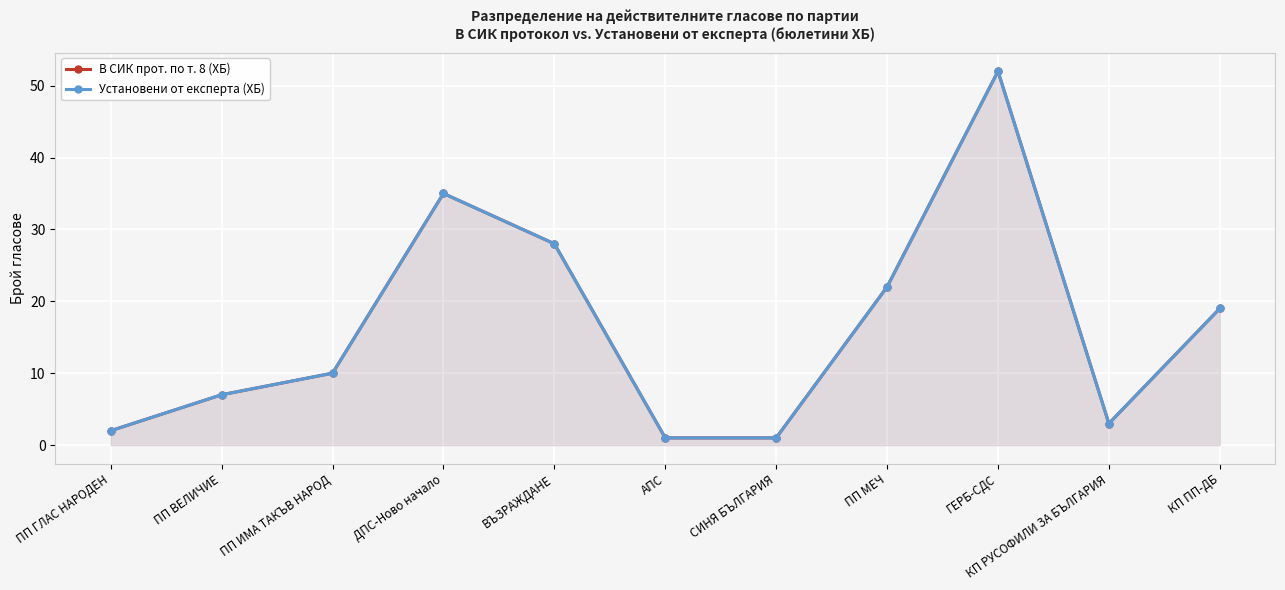

What is the average value of the Установени от експерта (ХБ) series?

16